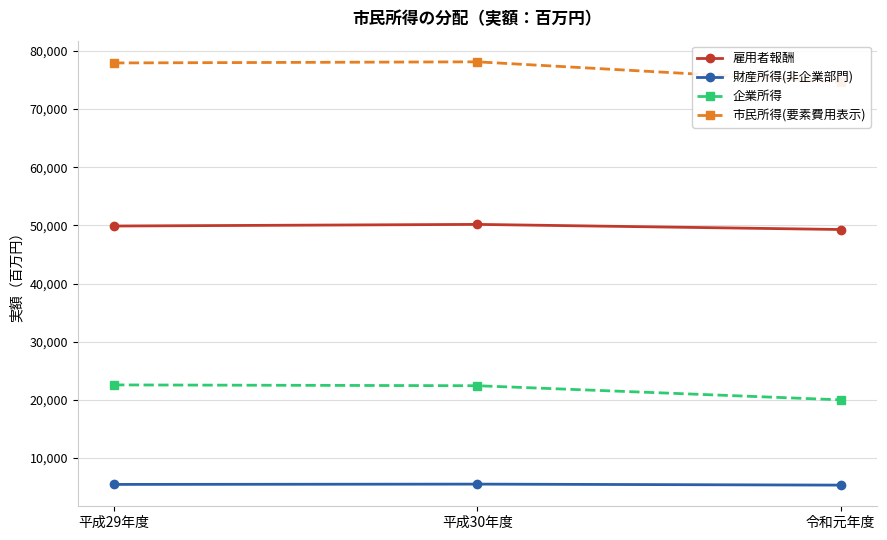

Reading left to right, list all the values displayed in this chart.

雇用者報酬: 平成29年度=49889	平成30年度=50169	令和元年度=49289
財産所得(非企業部門): 平成29年度=5464	平成30年度=5516	令和元年度=5344
企業所得: 平成29年度=22572	平成30年度=22432	令和元年度=20003
市民所得(要素費用表示): 平成29年度=77925	平成30年度=78117	令和元年度=74636